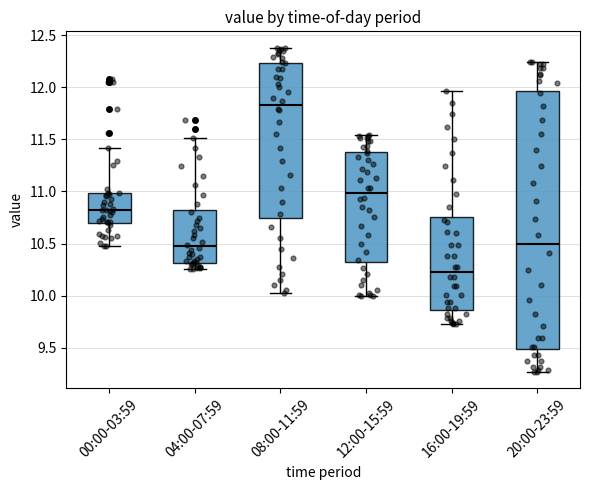

Comparing the boxes themselves (not the whiskers), which one is the tallest?

20:00-23:59